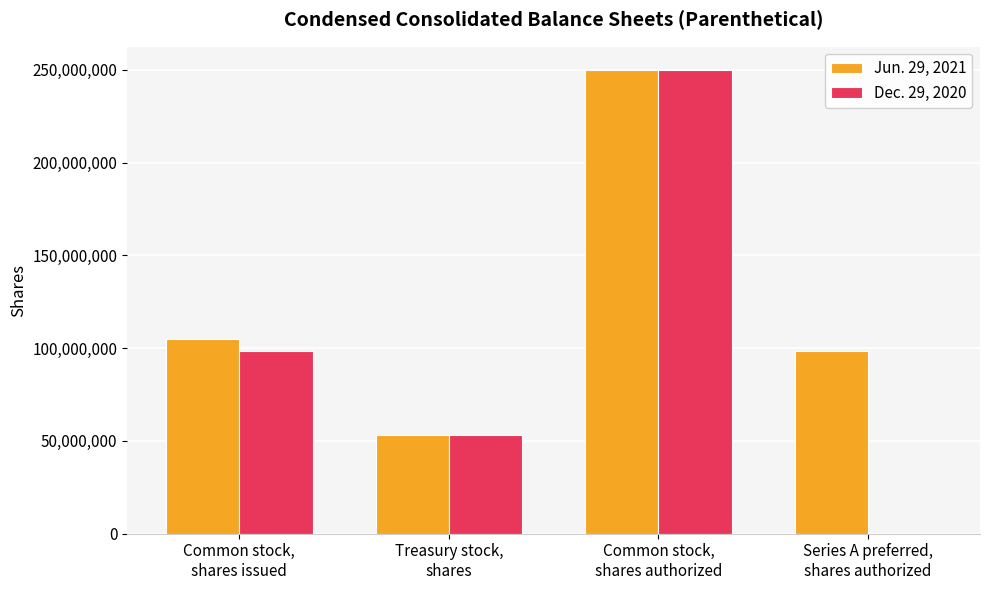

Count the number of categories in the chart.

4